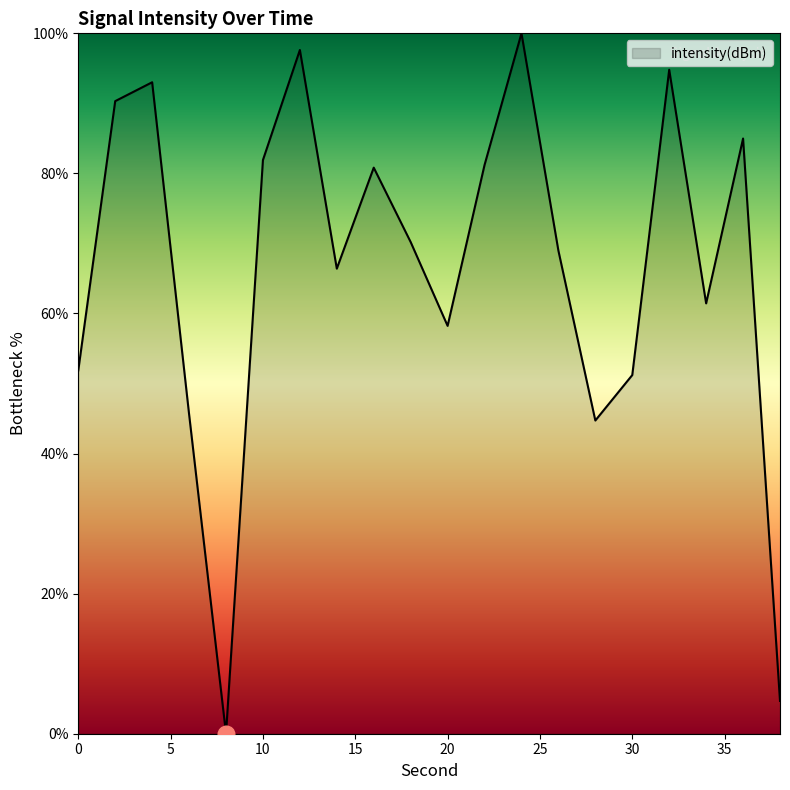

What is the difference between the maximum and minimum values?

100.0